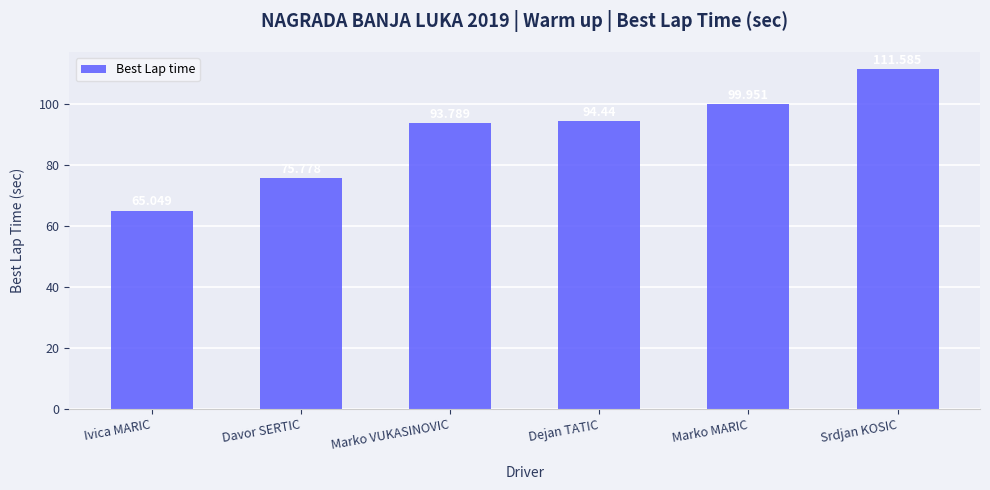

At which label does the data first exceed 94?

Dejan TATIC